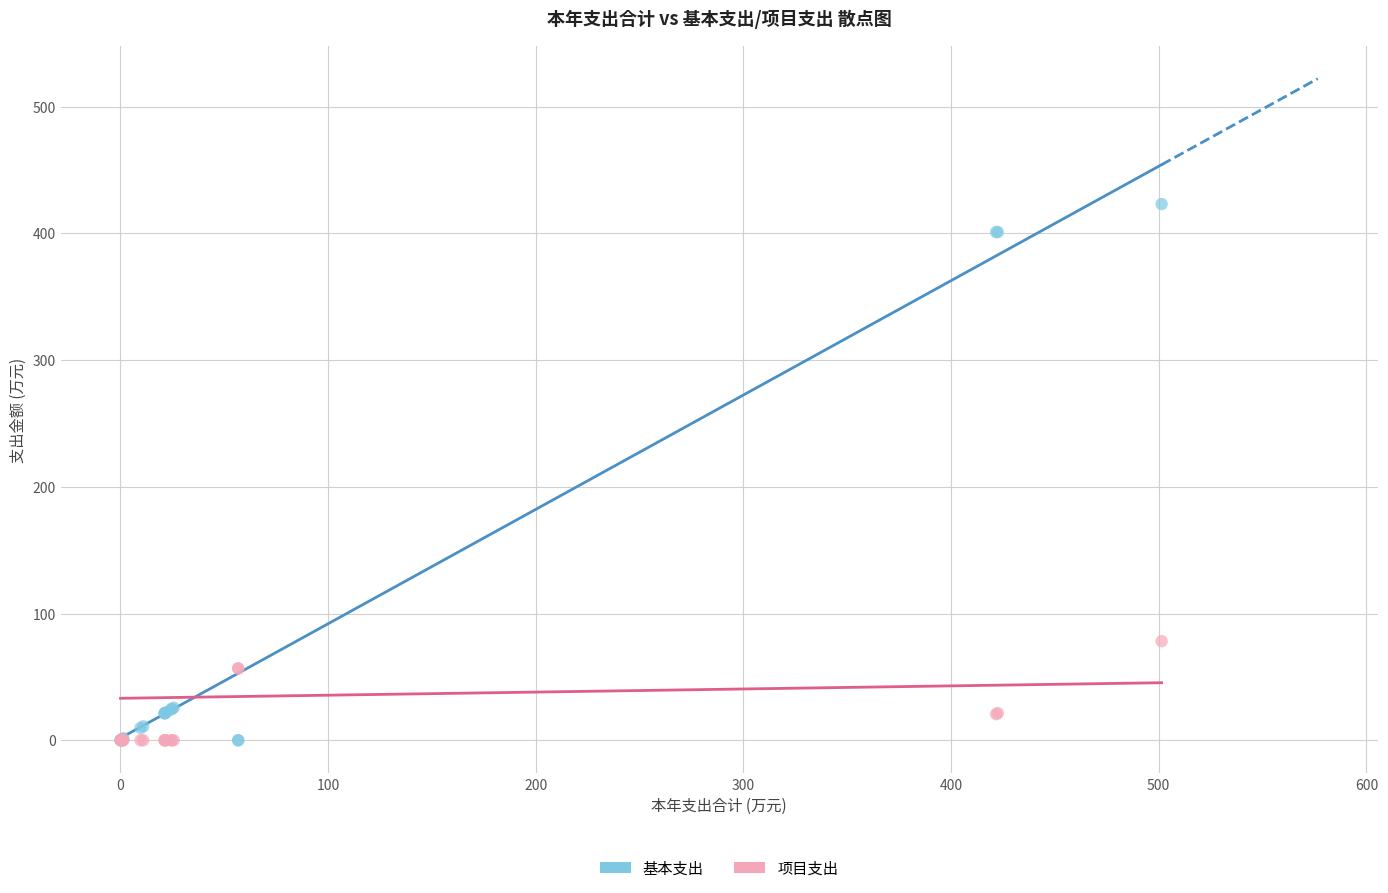

In the 基本支出 series, what Y value is closest to 211?

25.7